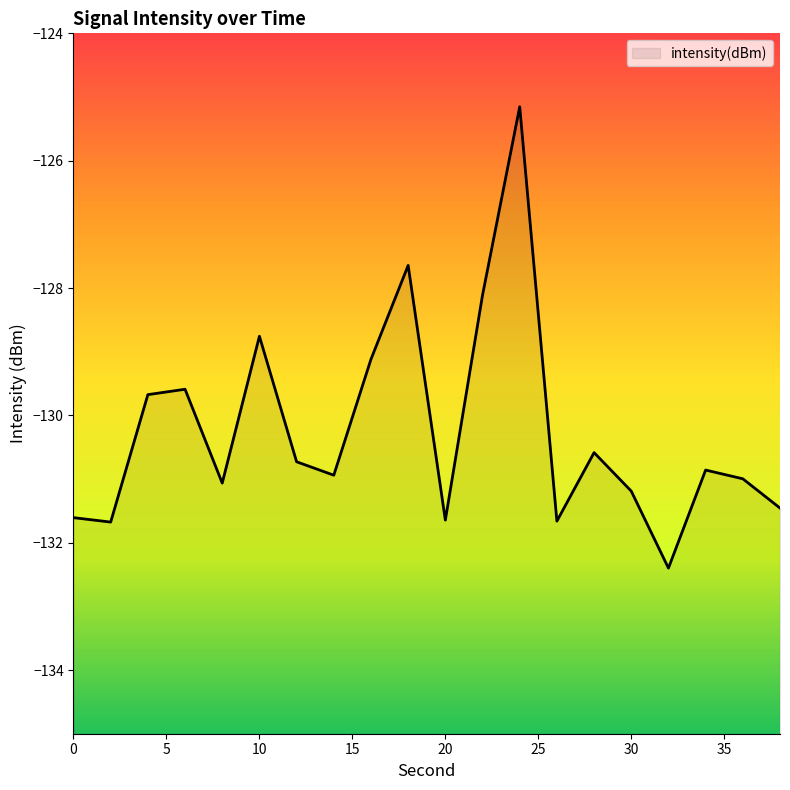

Where is the first local maximum?

6